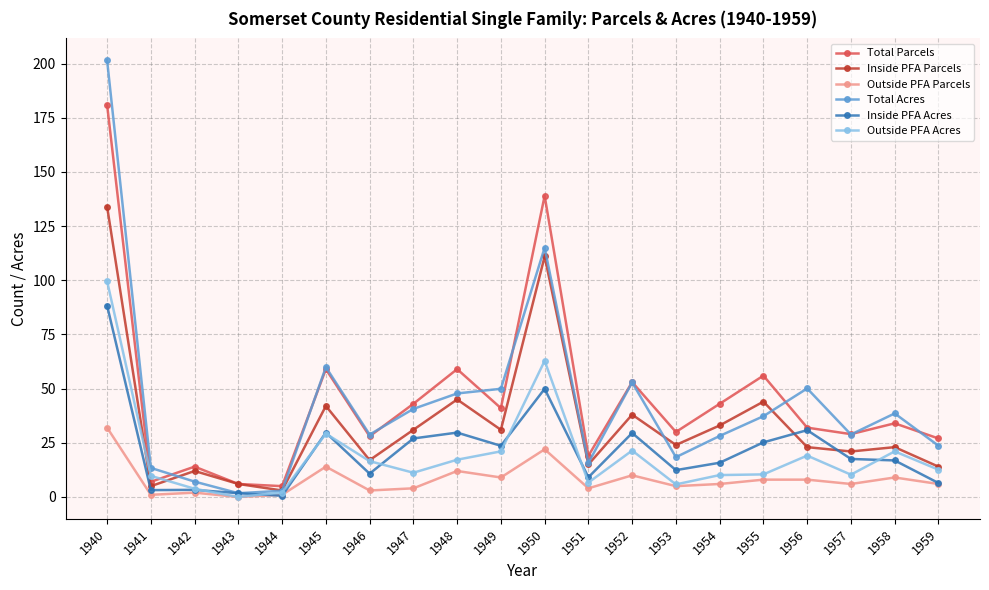

Read the Inside PFA Acres value at 1958.

16.9